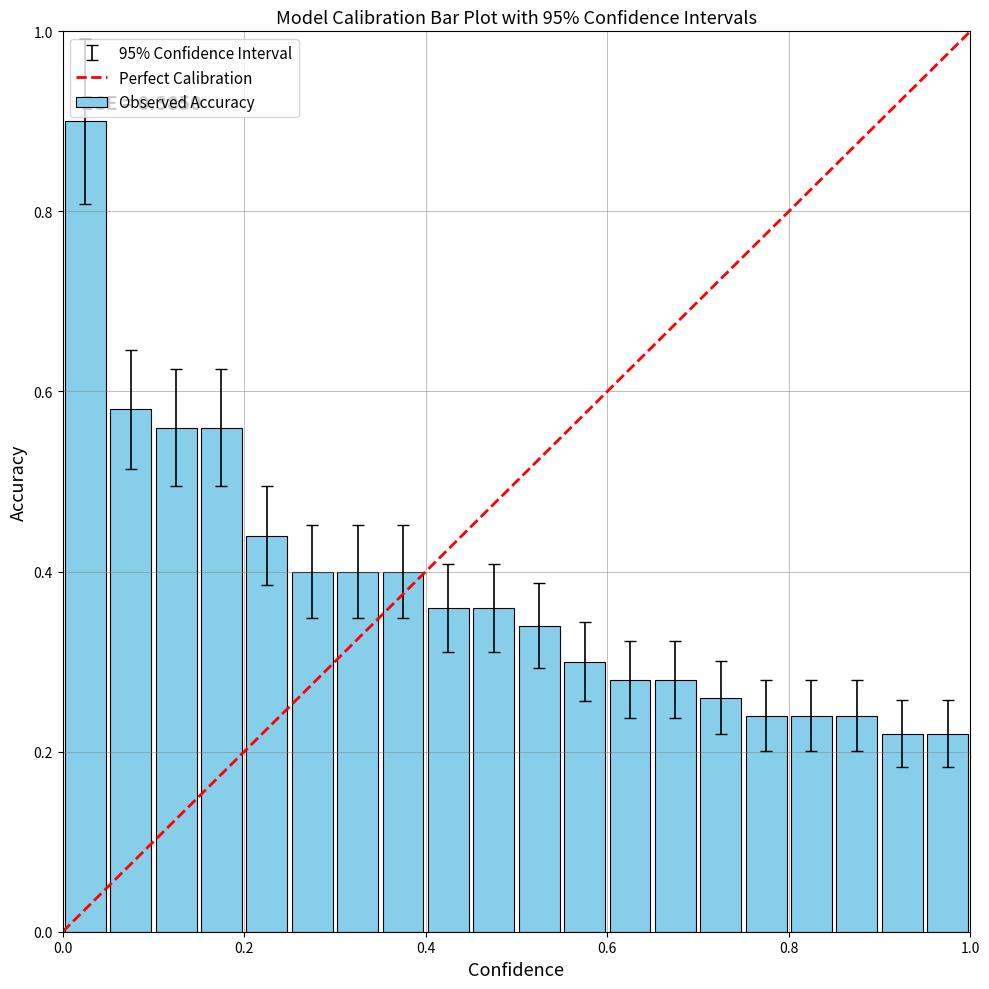

How many bars are there in total?

20